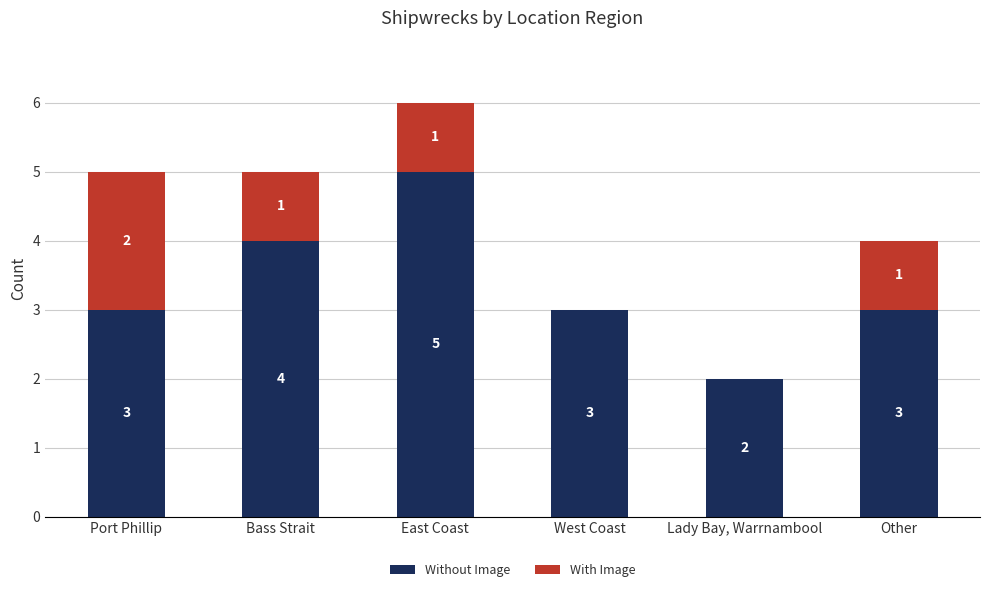

What is the sum of all Without Image values?

20